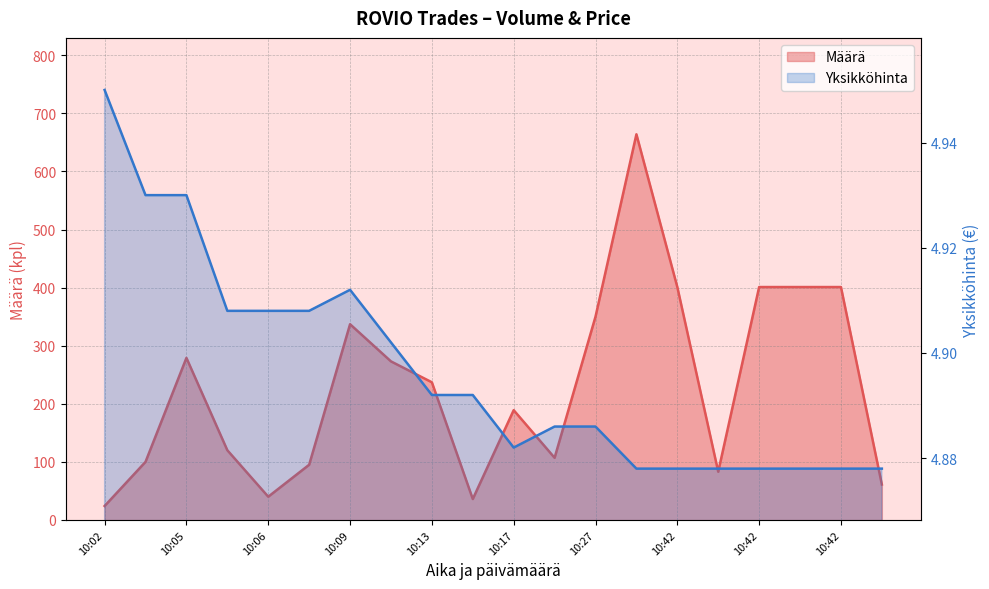

What is the value of the Yksikköhinta point at the 10th from the left?

4.9